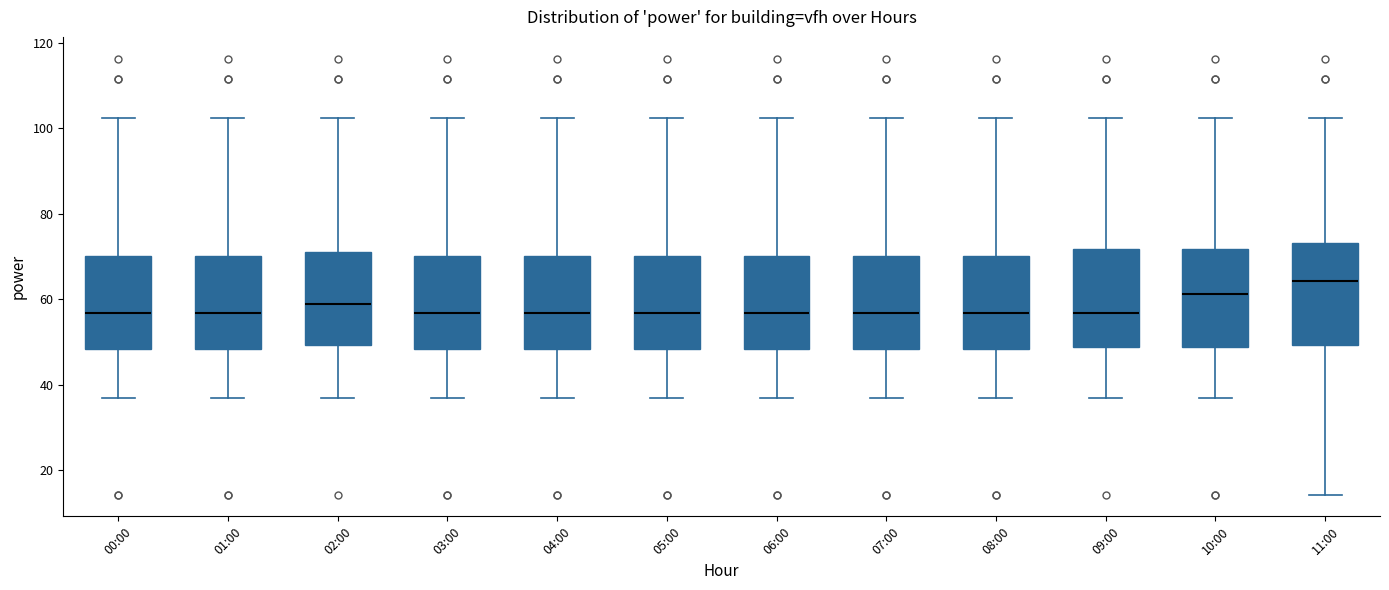

Reading left to right, read every box against the y-axis: the position of its median line, the range the box covers, and the ends of its whiskers. The values are not printed on the chart, so give them approximately, as read against the axis.

00:00: median 56, box 48 to 70, whiskers 36 to 102
01:00: median 56, box 48 to 70, whiskers 36 to 102
02:00: median 58, box 50 to 72, whiskers 36 to 102
03:00: median 56, box 48 to 70, whiskers 36 to 102
04:00: median 56, box 48 to 70, whiskers 36 to 102
05:00: median 56, box 48 to 70, whiskers 36 to 102
06:00: median 56, box 48 to 70, whiskers 36 to 102
07:00: median 56, box 48 to 70, whiskers 36 to 102
08:00: median 56, box 48 to 70, whiskers 36 to 102
09:00: median 56, box 48 to 72, whiskers 36 to 102
10:00: median 62, box 48 to 72, whiskers 36 to 102
11:00: median 64, box 50 to 74, whiskers 14 to 102